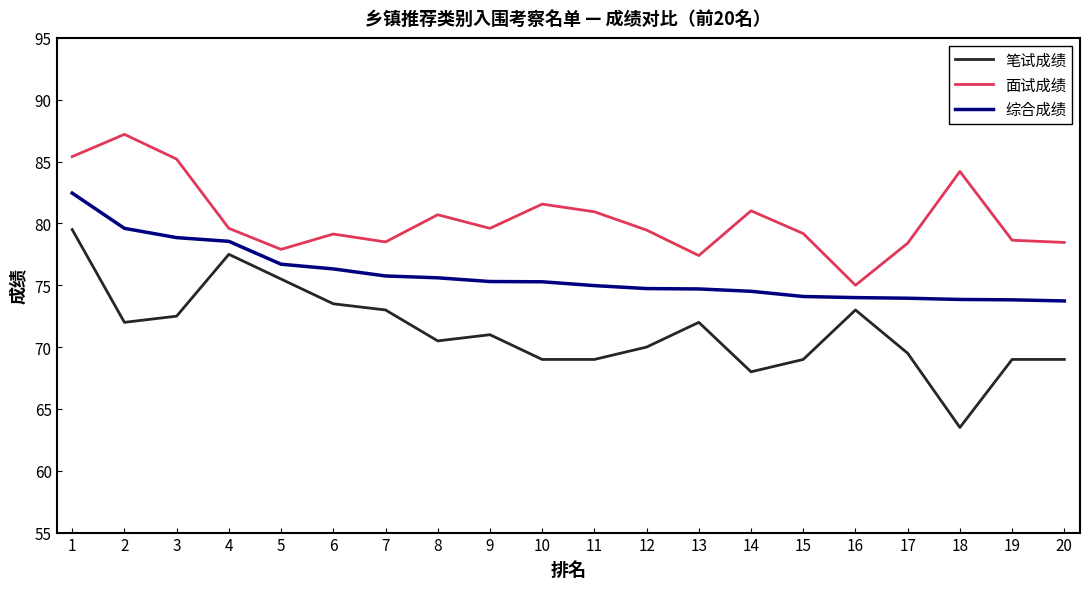

What is the difference between the 综合成绩 values at 18 and 10?

1.4